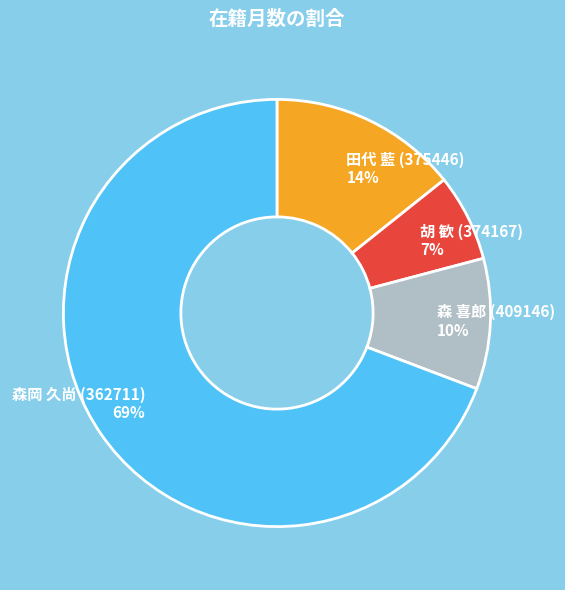

Do 森 喜郎 (409146) and 森岡 久尚 (362711) together represent more than half of the pie?

Yes